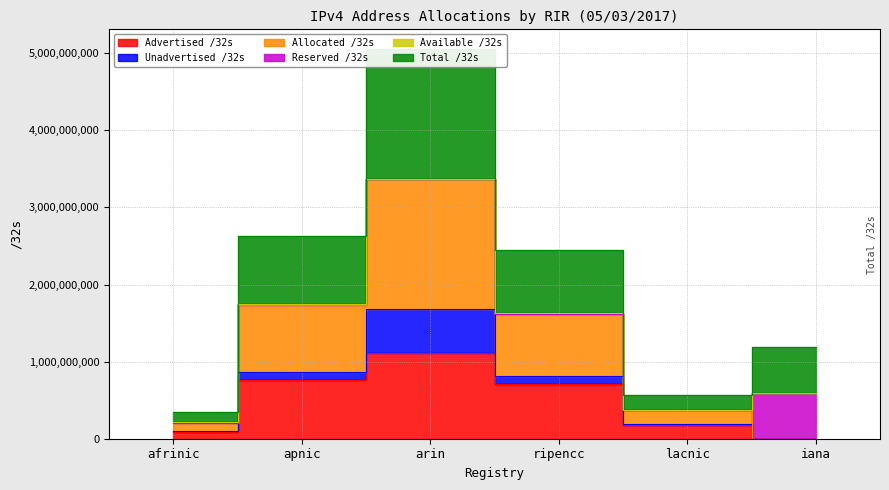

How many data points in Advertised /32s are less than 710547584?

3